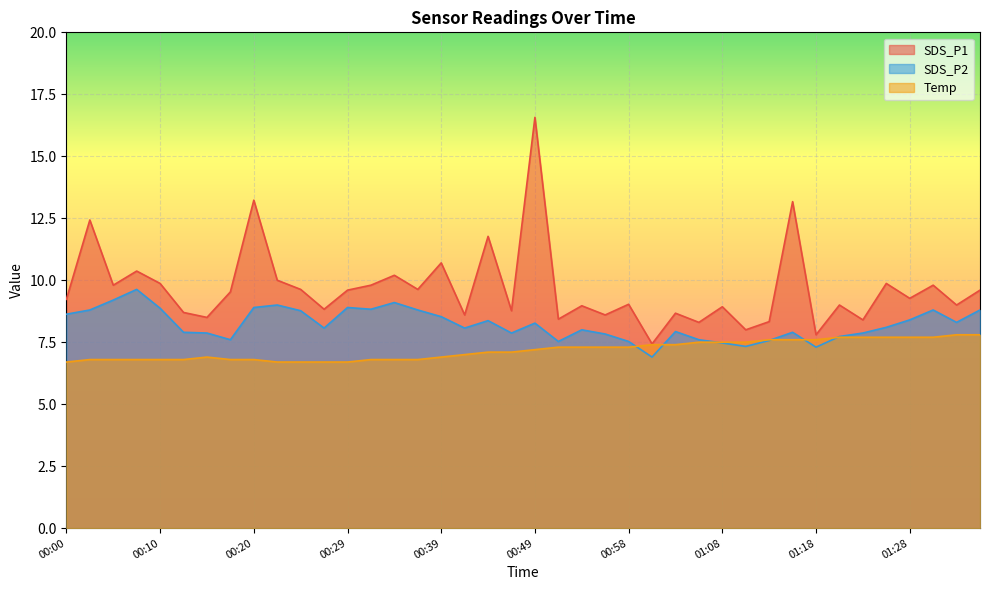

How many values in the Temp series are below 7?

17